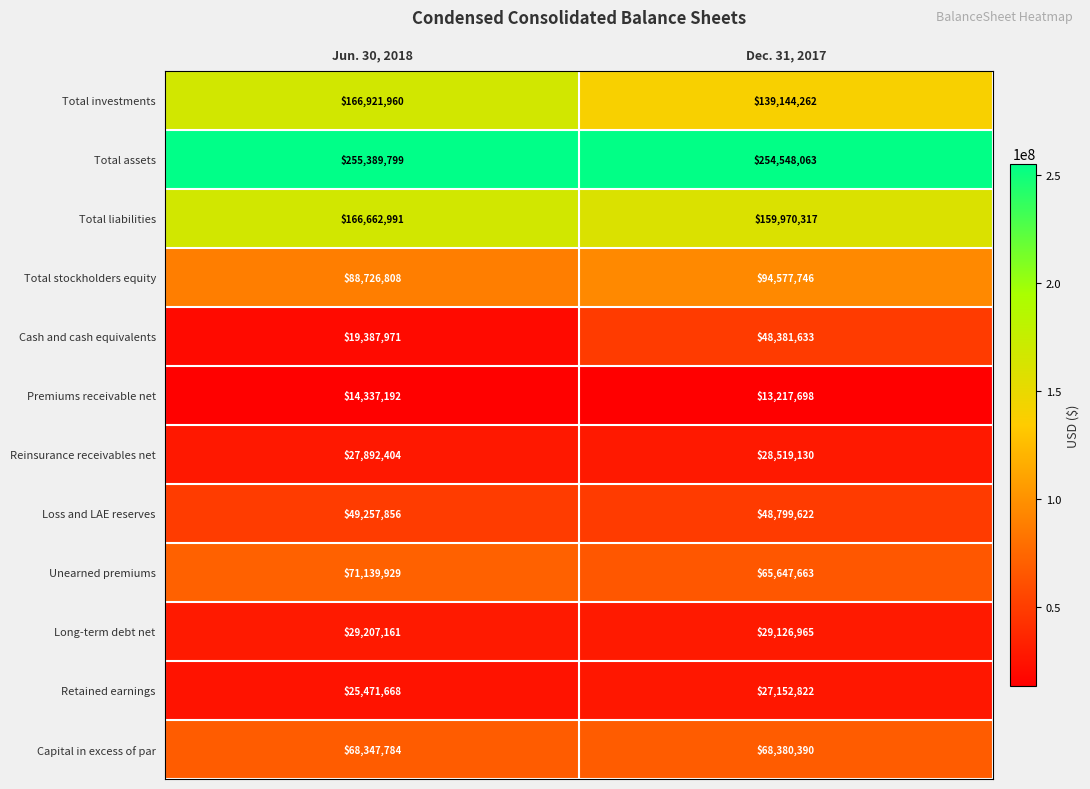

Reading left to right, extract all data points from this chart.

Total investments: 166921960	139144262
Total assets: 255389799	254548063
Total liabilities: 166662991	159970317
Total stockholders equity: 88726808	94577746
Cash and cash equivalents: 19387971	48381633
Premiums receivable net: 14337192	13217698
Reinsurance receivables net: 27892404	28519130
Loss and LAE reserves: 49257856	48799622
Unearned premiums: 71139929	65647663
Long-term debt net: 29207161	29126965
Retained earnings: 25471668	27152822
Capital in excess of par: 68347784	68380390